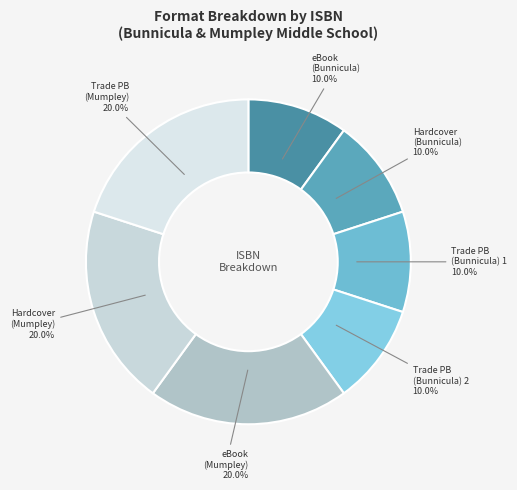

What is the ratio of the value at eBook (Mumpley) 20.0% to the value at Trade PB (Mumpley) 20.0%?

1.0